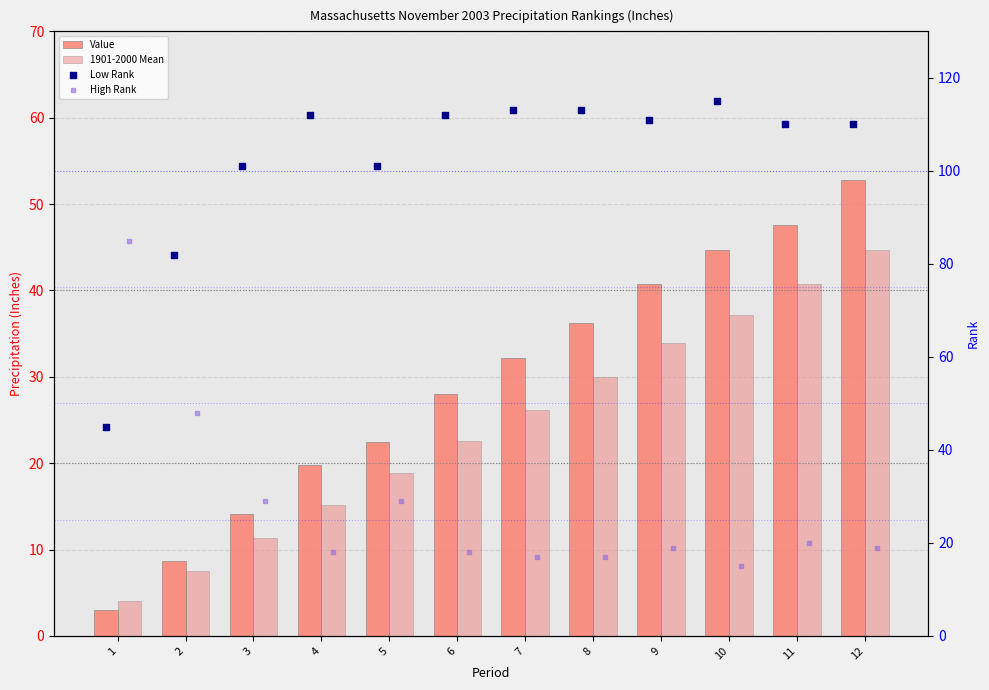

What are all the series names shown in the legend?

Value, 1901-2000 Mean, Low Rank, High Rank